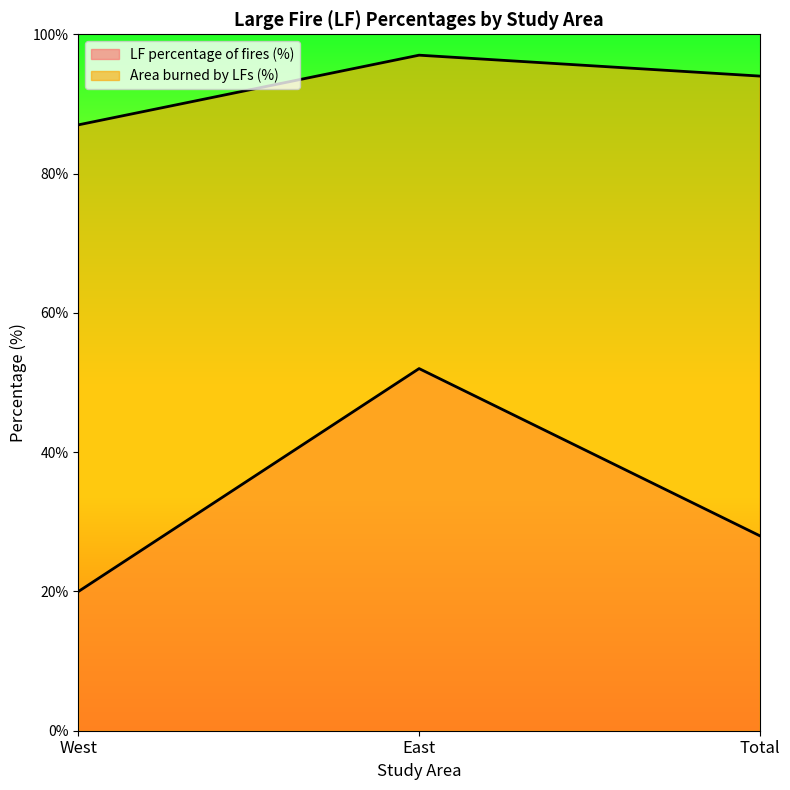

What is the lowest value of the Area burned by LFs (%) series?

87